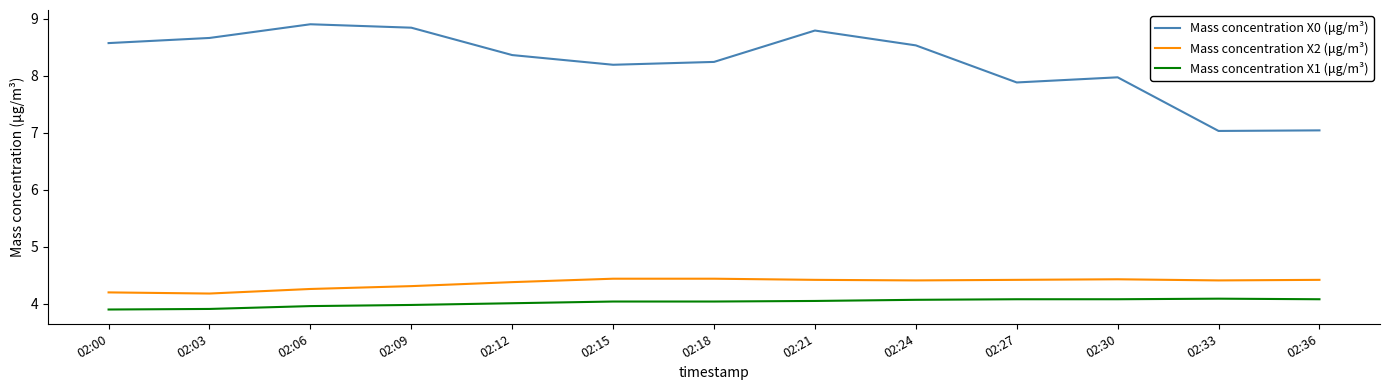

True or false: Mass concentration X1 (μg/m³) and Mass concentration X2 (μg/m³) intersect in this chart.

False